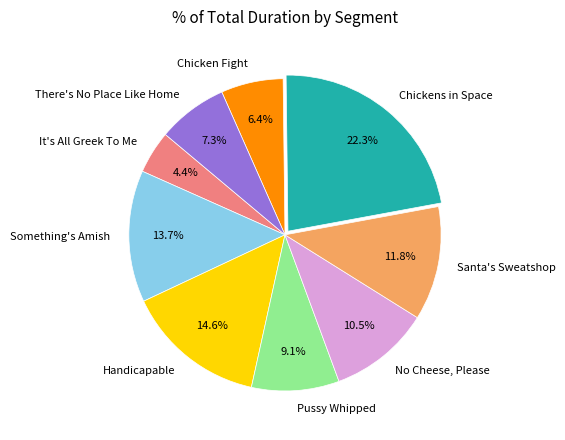

Does Something's Amish account for over 50% of the chart?

No